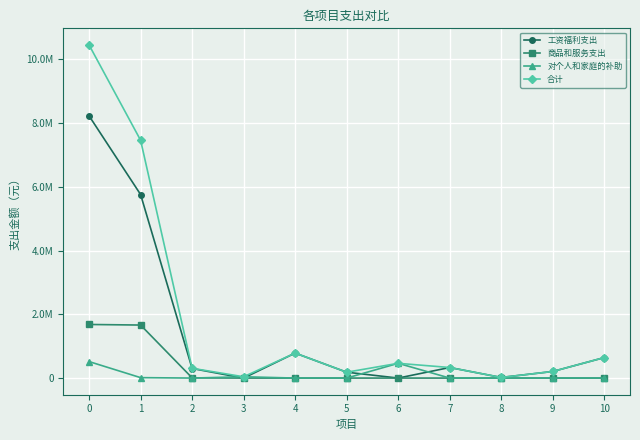

At how many categories does at least one series exceed 7321106?

2